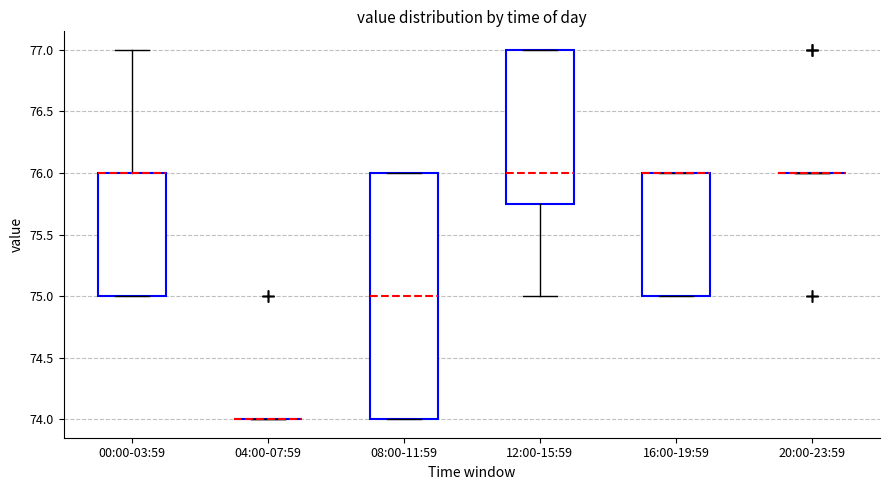

Reading left to right, transcribe this box plot: for each box, give where its median line is, the range the box spans, and where its two whiskers end, as read against the y-axis. The values are not printed on the chart, so give them approximately, as read against the axis.

00:00-03:59: median 76.00 (drawn on the box's upper edge), box 75.00 to 76.00, whiskers 75.00 to 77.00
04:00-07:59: box collapsed to a line at 74.00, whiskers 74.00 to 74.00
08:00-11:59: median 75.00, box 74.00 to 76.00, whiskers 74.00 to 76.00
12:00-15:59: median 76.00, box 75.75 to 77.00, whiskers 75.00 to 77.00
16:00-19:59: median 76.00 (drawn on the box's upper edge), box 75.00 to 76.00, whiskers 75.00 to 76.00
20:00-23:59: box collapsed to a line at 76.00, whiskers 76.00 to 76.00